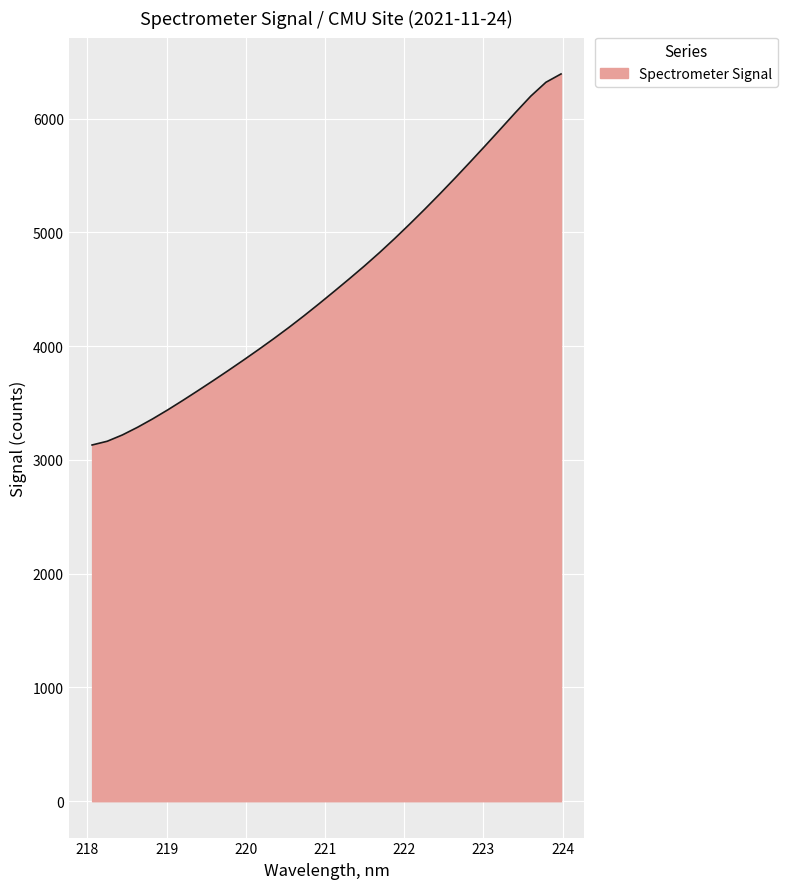

What is the difference between the maximum and minimum values?

3262.0